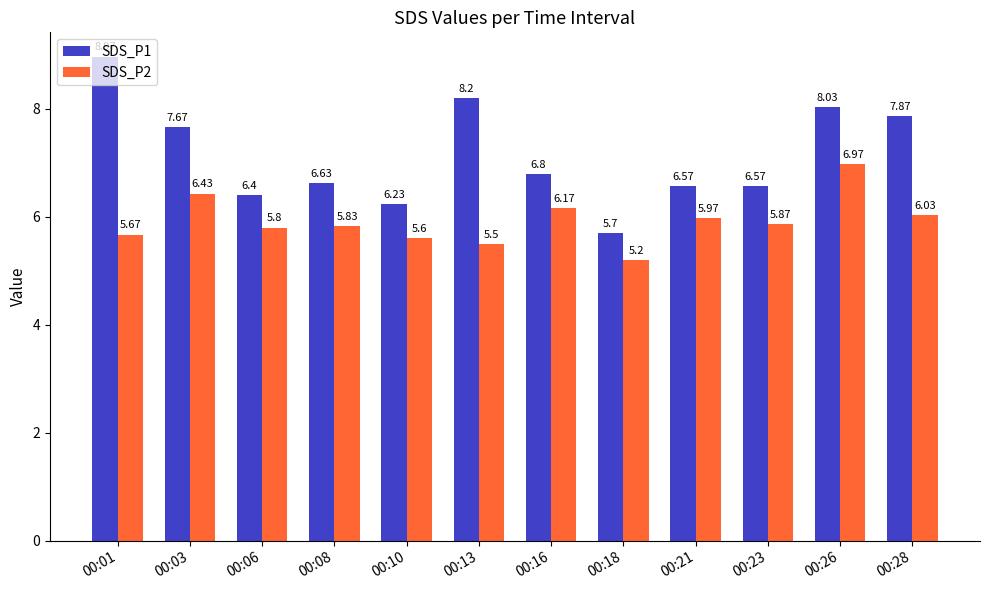

What are all the series names shown in the legend?

SDS_P1, SDS_P2